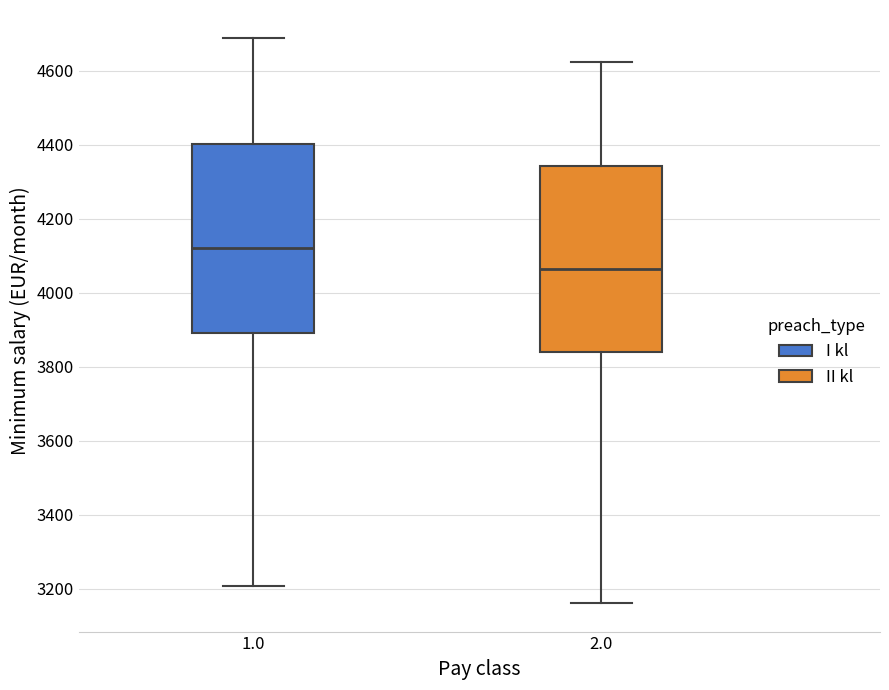

Reading left to right, transcribe this box plot: for each box, give where its median line is, the range the box spans, and where its two whiskers end, as read against the y-axis. The values are not printed on the chart, so give them approximately, as read against the axis.

1.0: median 4120, box 3900 to 4400, whiskers 3200 to 4680
2.0: median 4060, box 3840 to 4340, whiskers 3160 to 4620